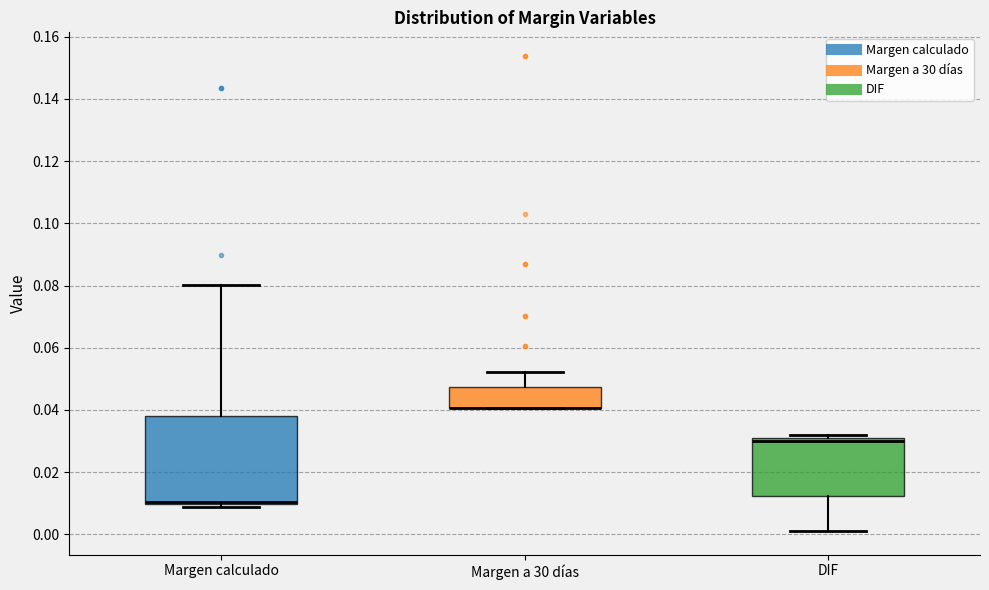

Which box is the tallest, from its lower edge to its upper edge?

Margen calculado